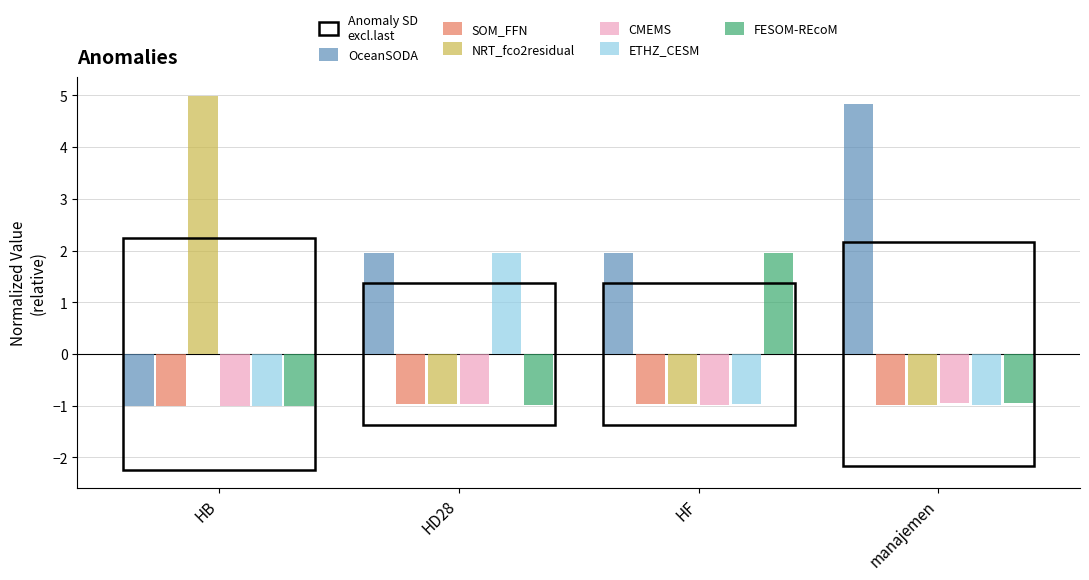

Where does the OceanSODA series first go above 1?

HD28